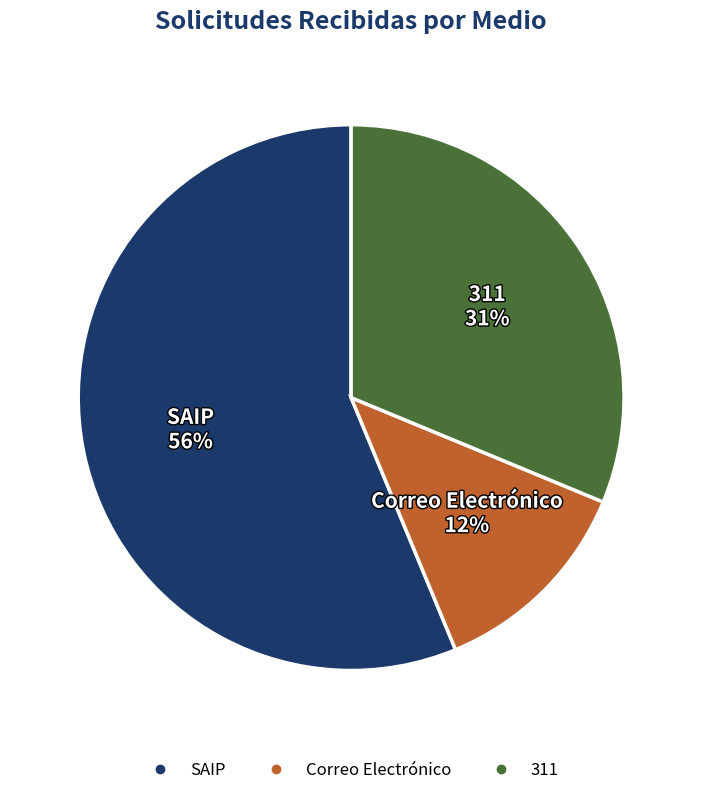

Rank the categories by value from highest to lowest.

SAIP, 311, Correo Electrónico